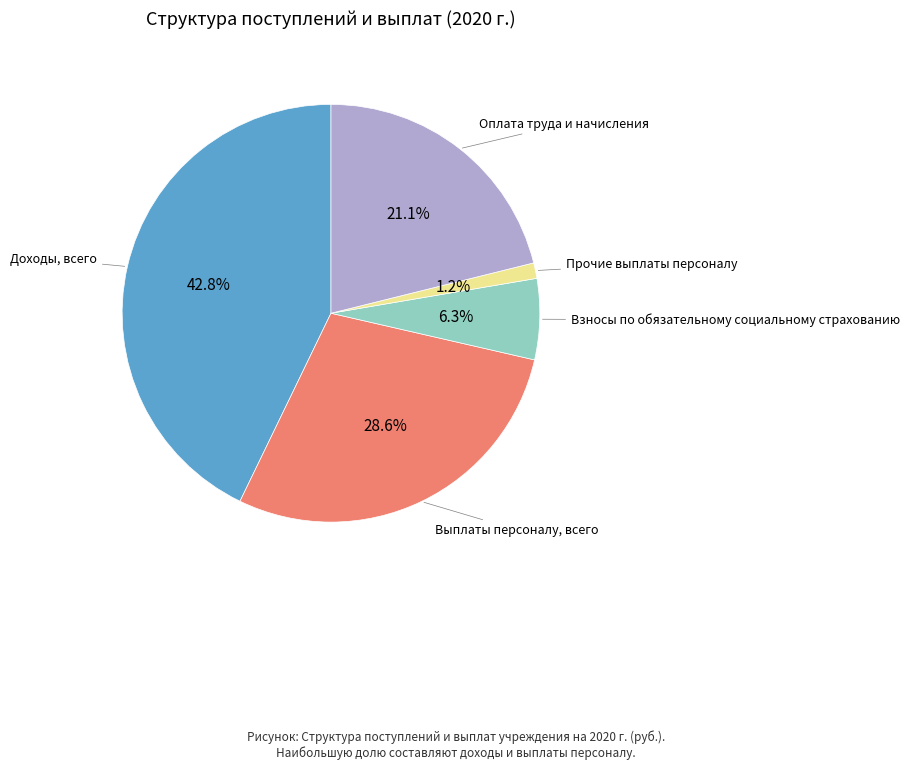

To the nearest percent, what is the difference between the largest and smallest slice percentages?

42%